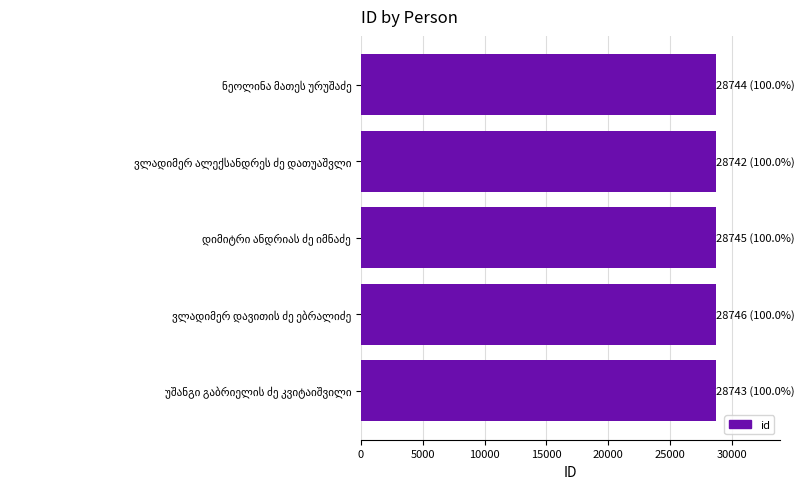

What is the smallest value displayed?

28742